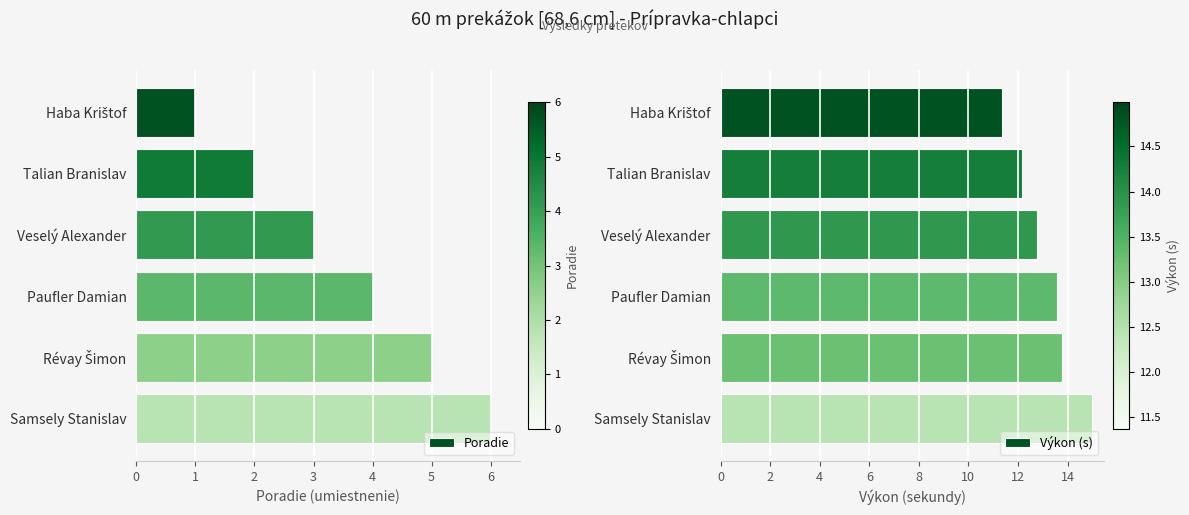

What is the sum of the Poradie values at Samsely Stanislav and Paufler Damian?

10